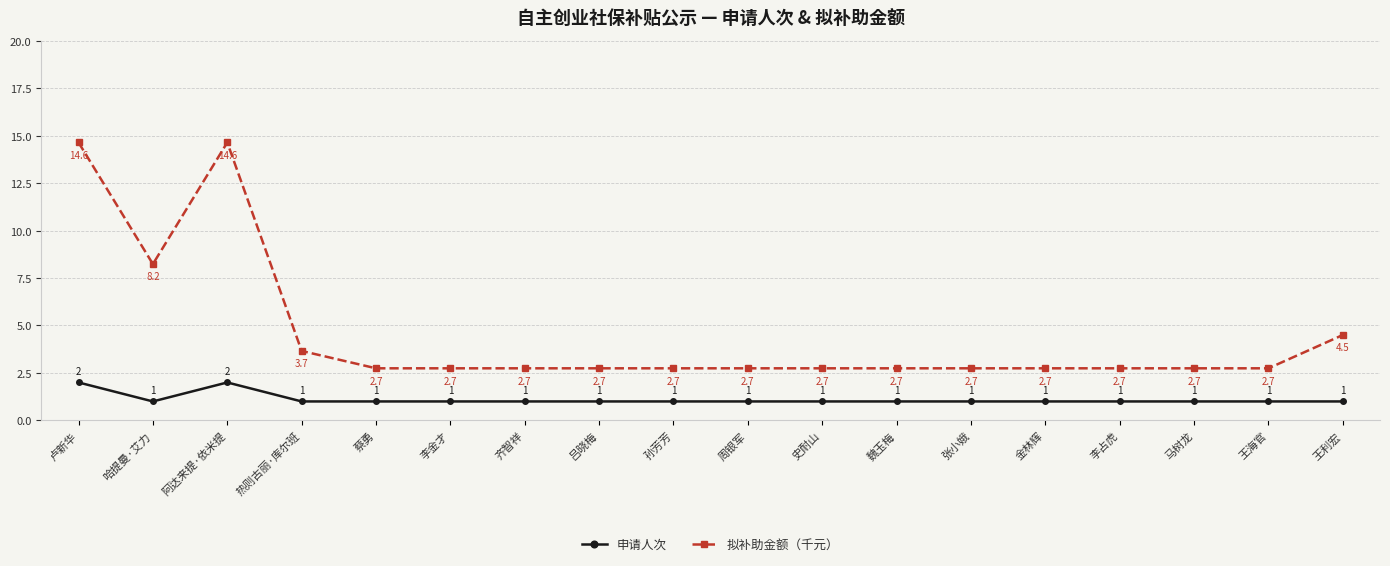

What is the difference between the maximum and minimum values in the 申请人次 series?

1.0